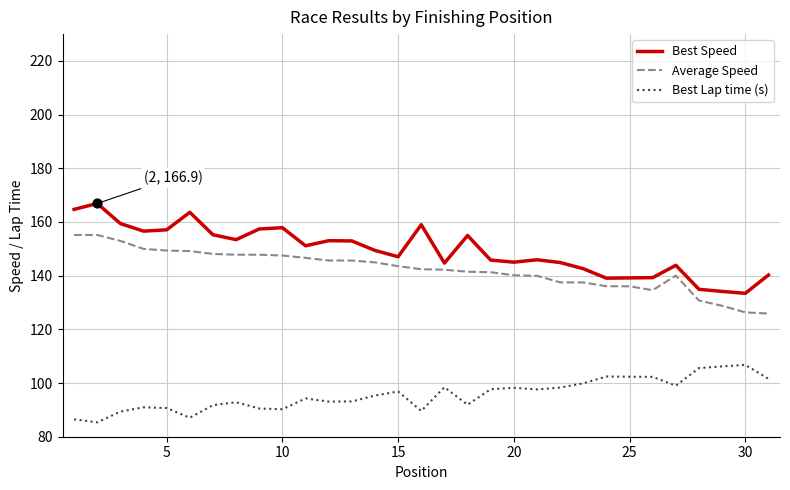

What are all the series names shown in the legend?

Best Speed, Average Speed, Best Lap time (s)